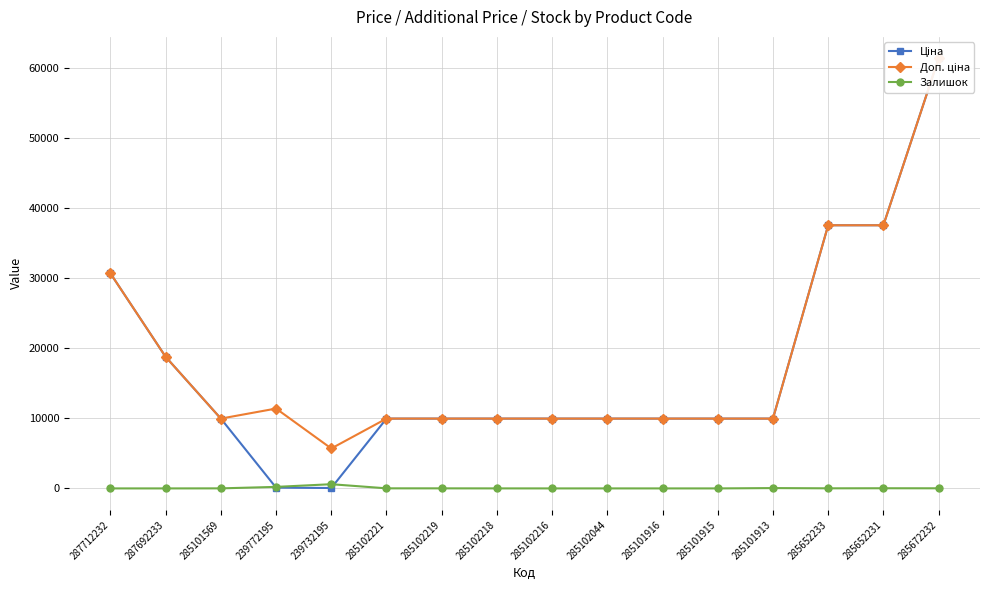

True or false: Доп. ціна and Ціна intersect in this chart.

False